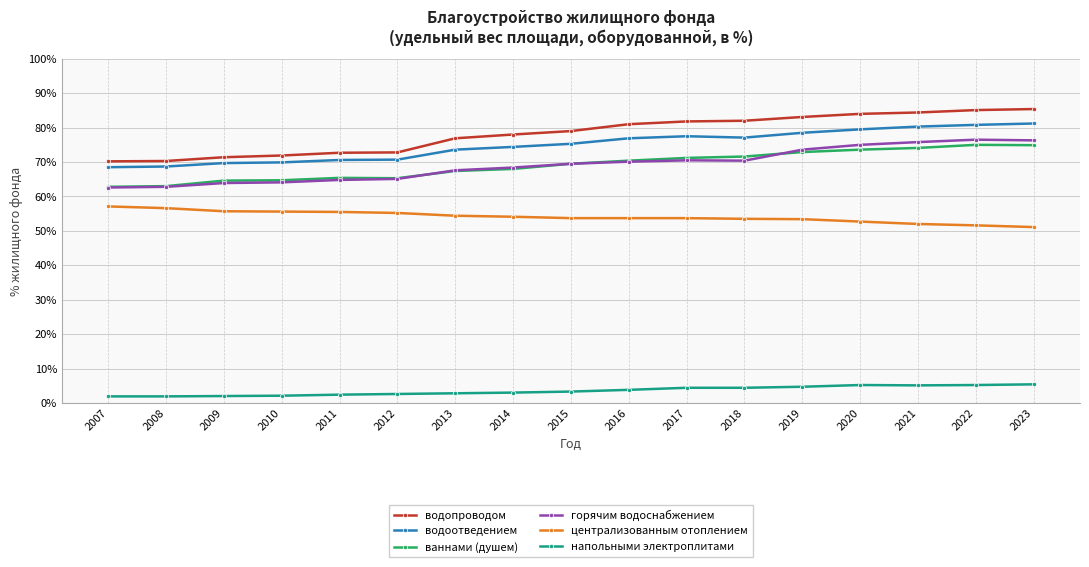

What is the spread (max minus min) of values at 2017?

77.4